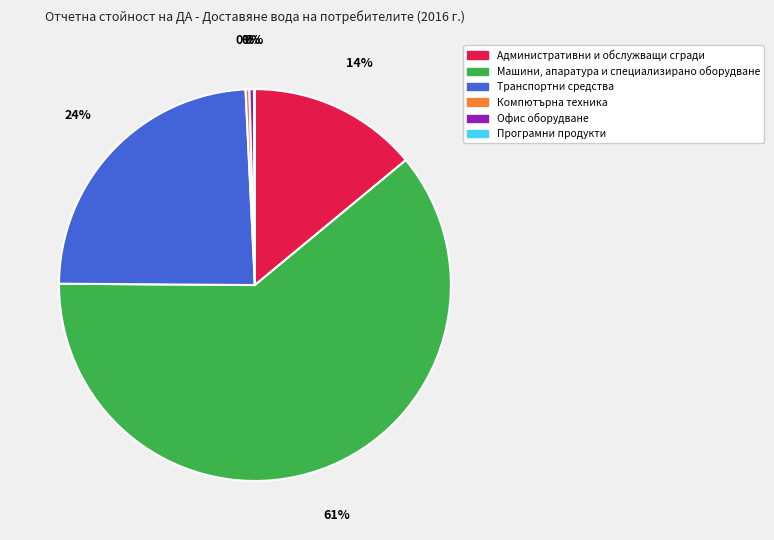

What is the largest slice in the pie chart?

Машини, апаратура и специализирано оборудване